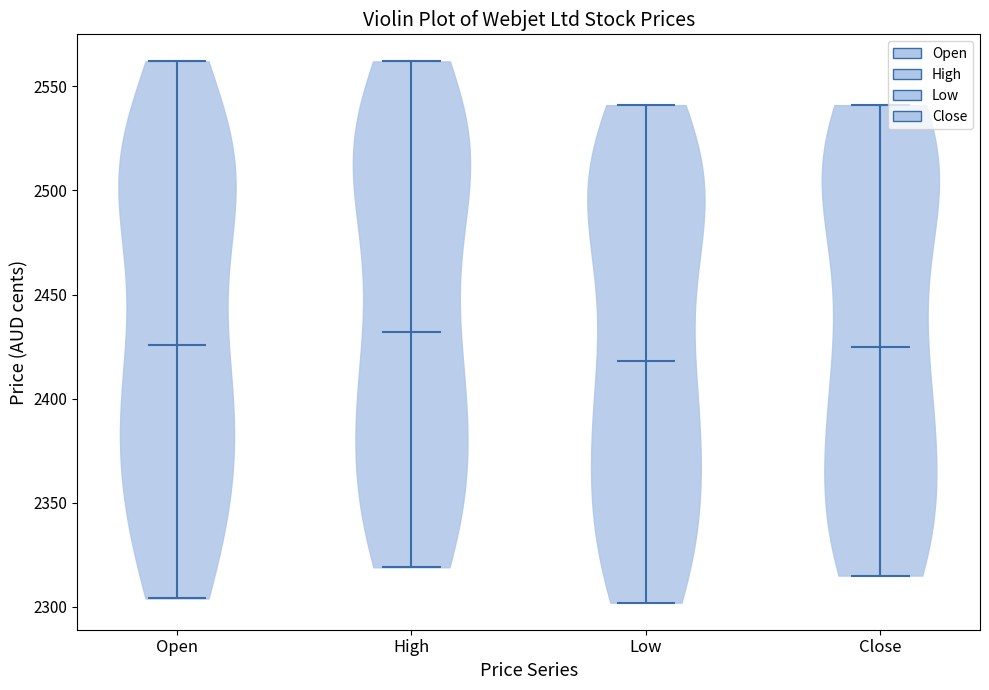

What is the lowest point the violin for High reaches on the y-axis? The values are not printed on the chart, so give them approximately, as read against the axis.

2320